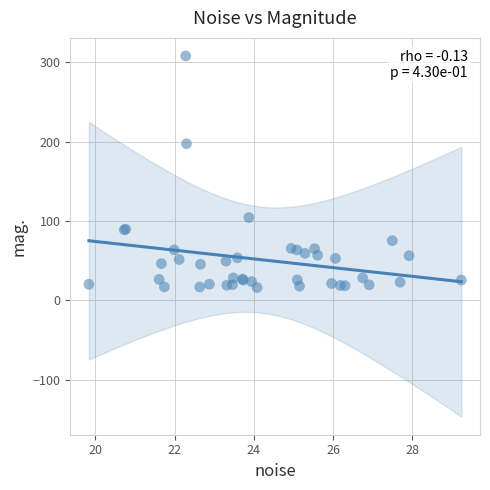

What Y value in the scatter plot is closest to 162?

197.5